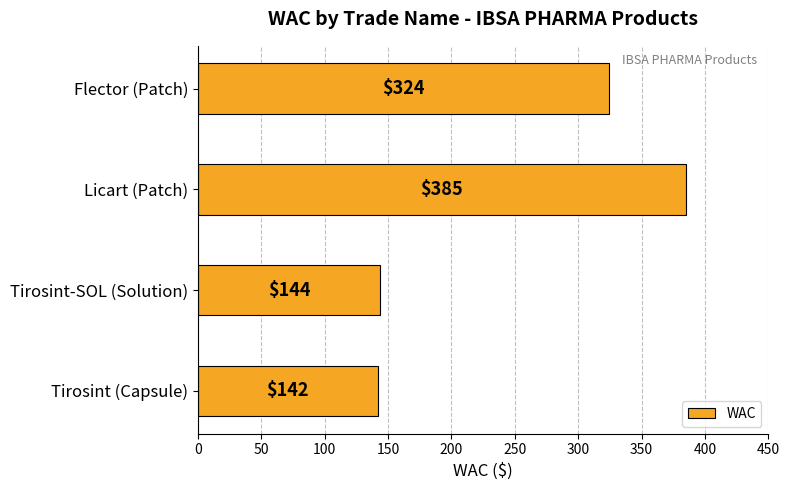

Where is the data nearest to the value 263?

Flector (Patch)